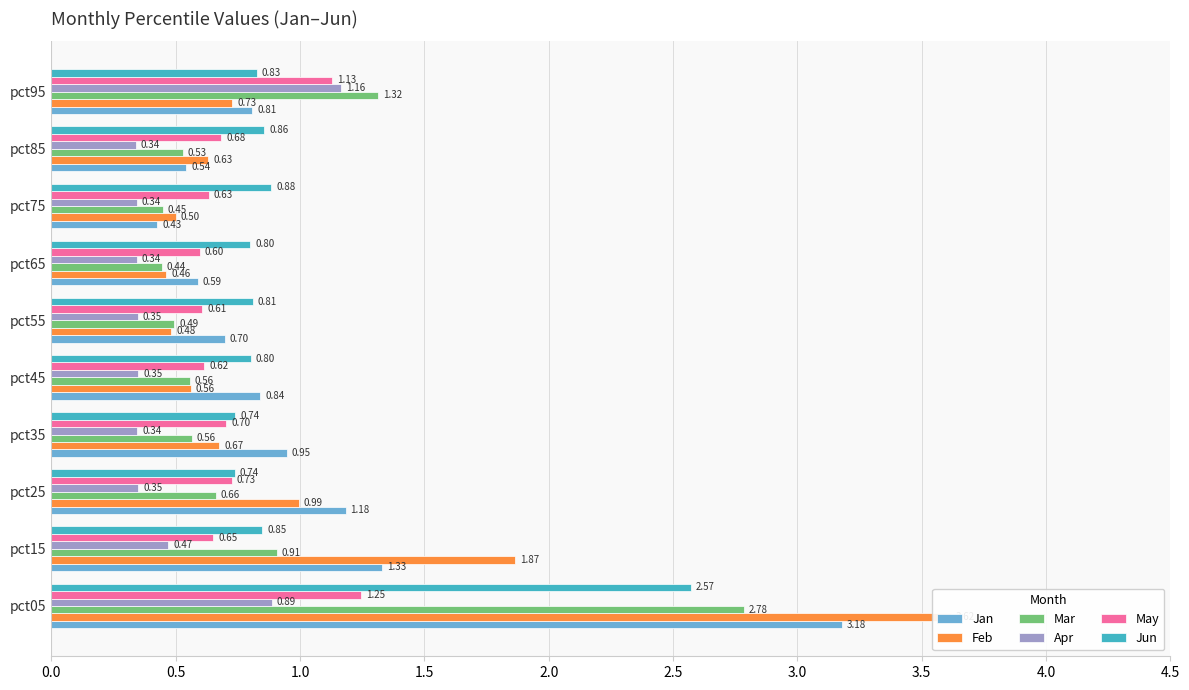

List the series in order of their peak value, highest first.

Feb, Jan, Mar, Jun, May, Apr